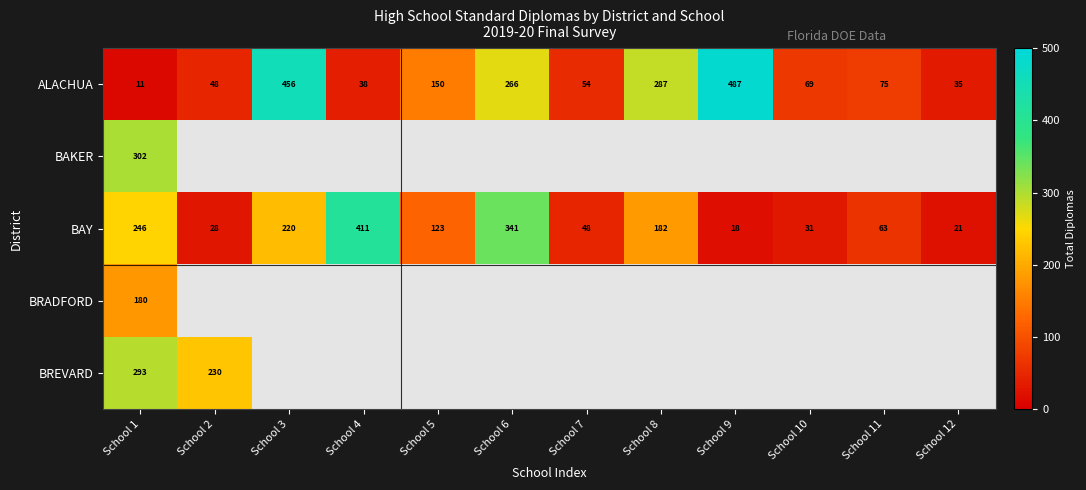

The BAY series shows 18 at School 9. True or false?

True